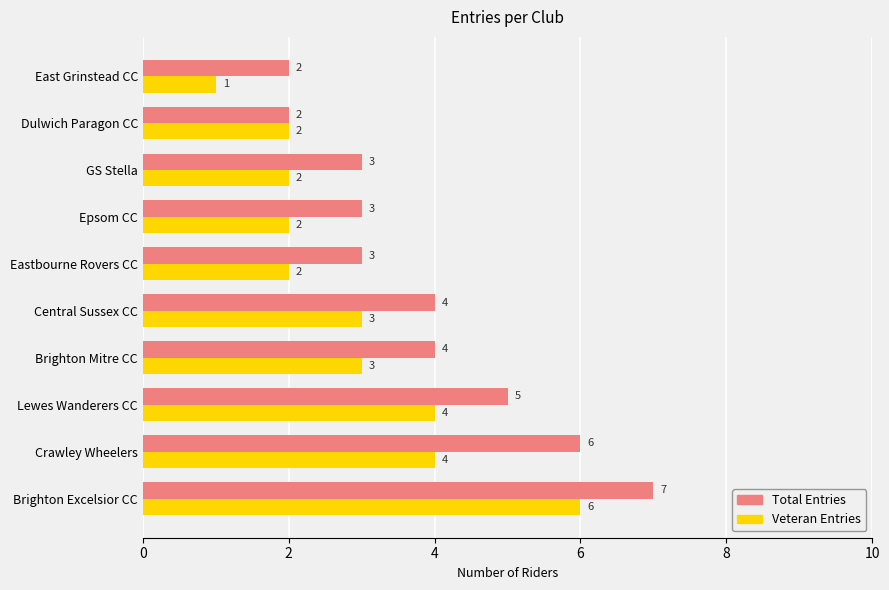

What is the approximate value of Veteran Entries at Crawley Wheelers?

4